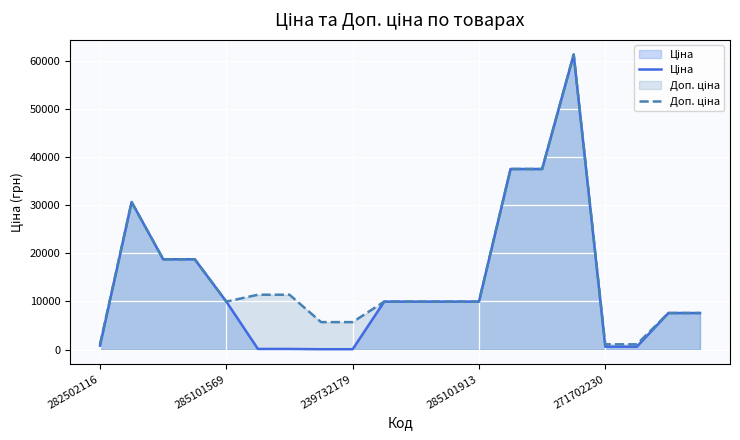

What is the greatest value displayed?

61434.3